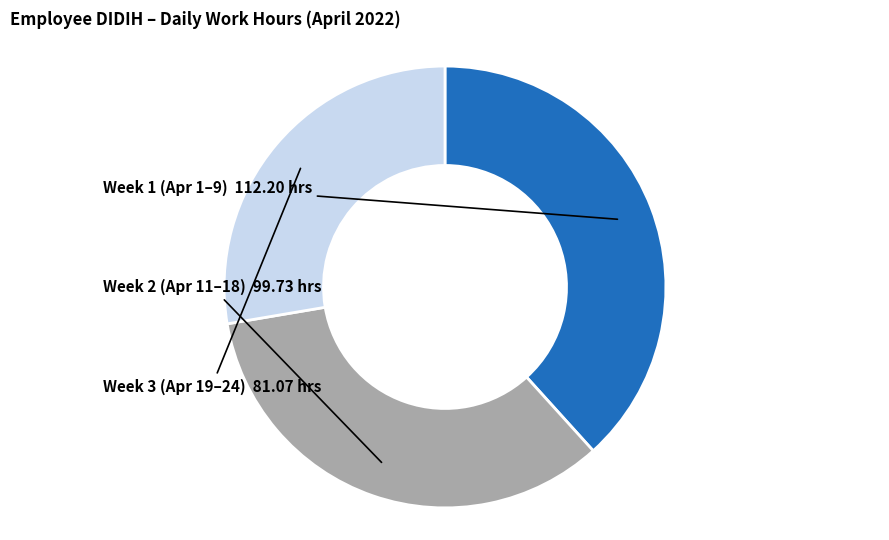

Is there a majority slice in this chart?

No